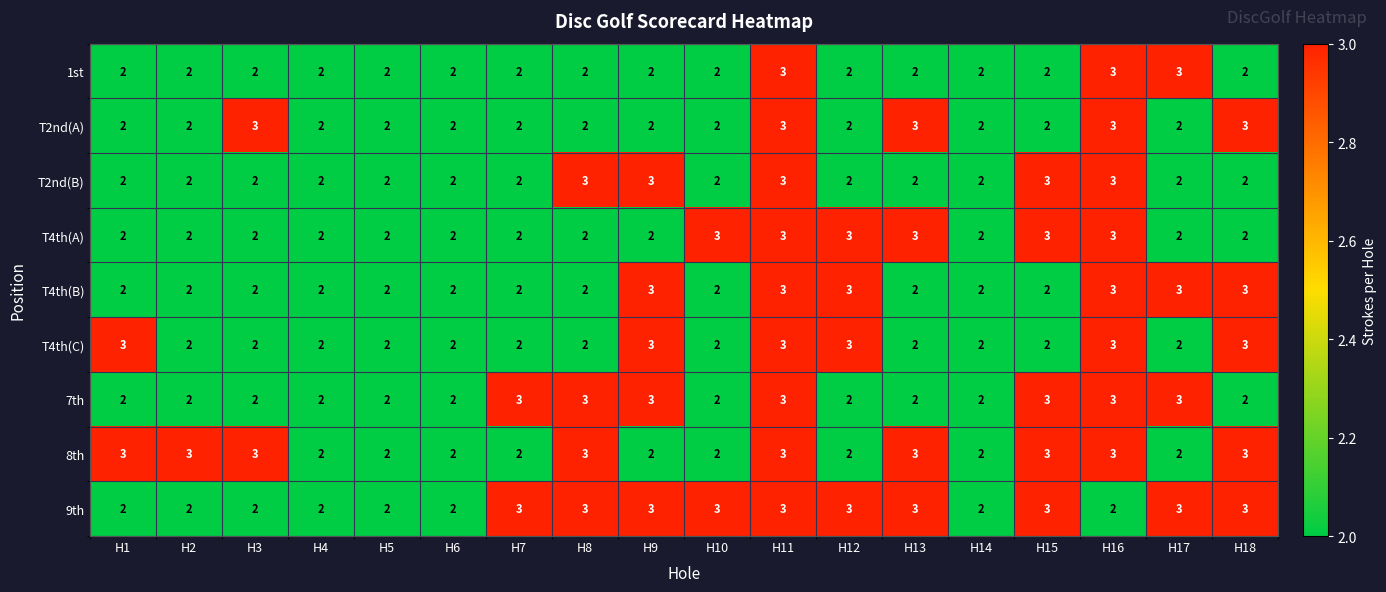

What is the average value of the 9th series?

3